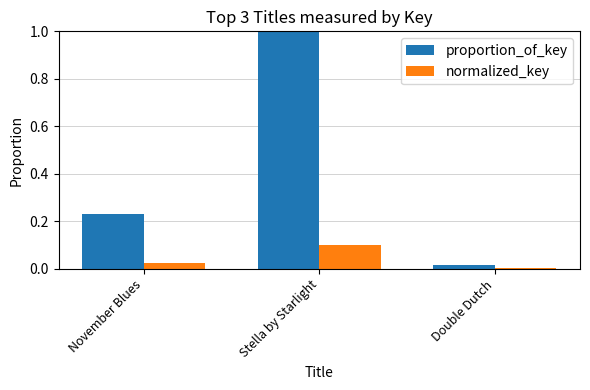

Is the value of proportion_of_key at November Blues greater than the value of normalized_key at Stella by Starlight?

Yes